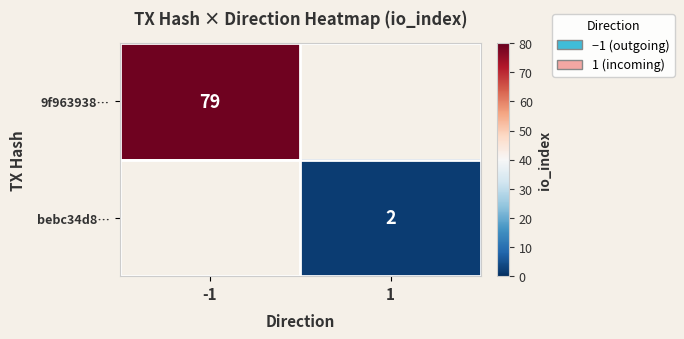

True or false: bebc34d8… has a value of 2 at 1.

True